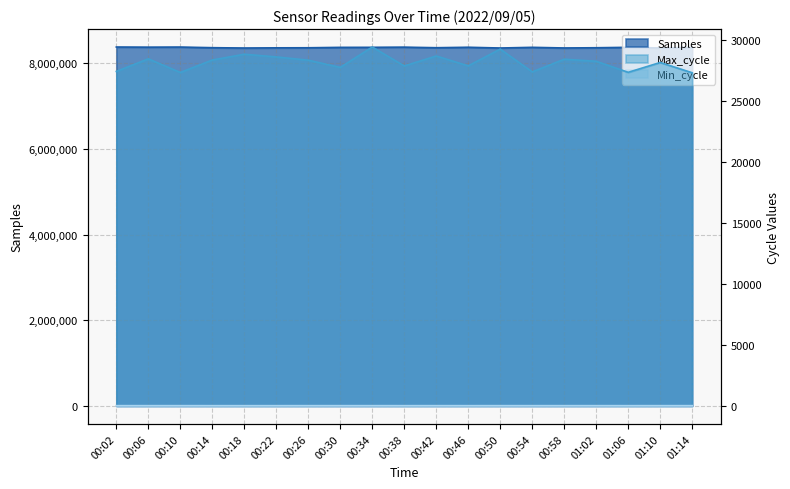

True or false: Samples and Max_cycle cross at least once.

False